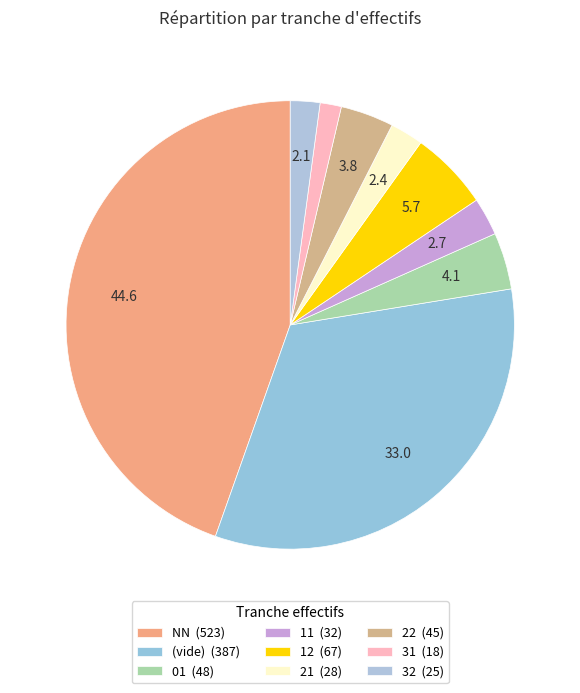

Count the number of slices in the pie.

9